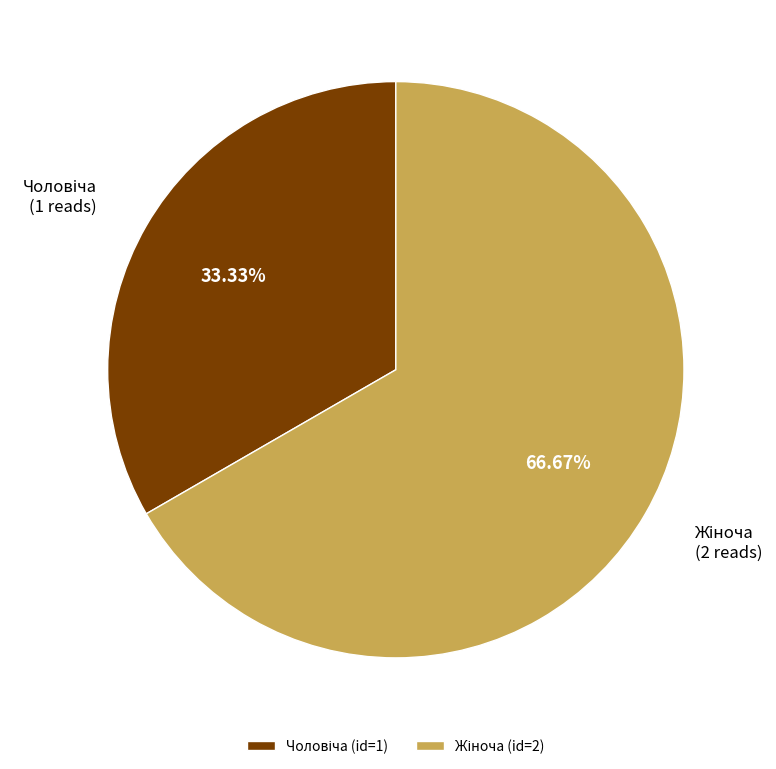

Is there a majority slice in this chart?

Yes